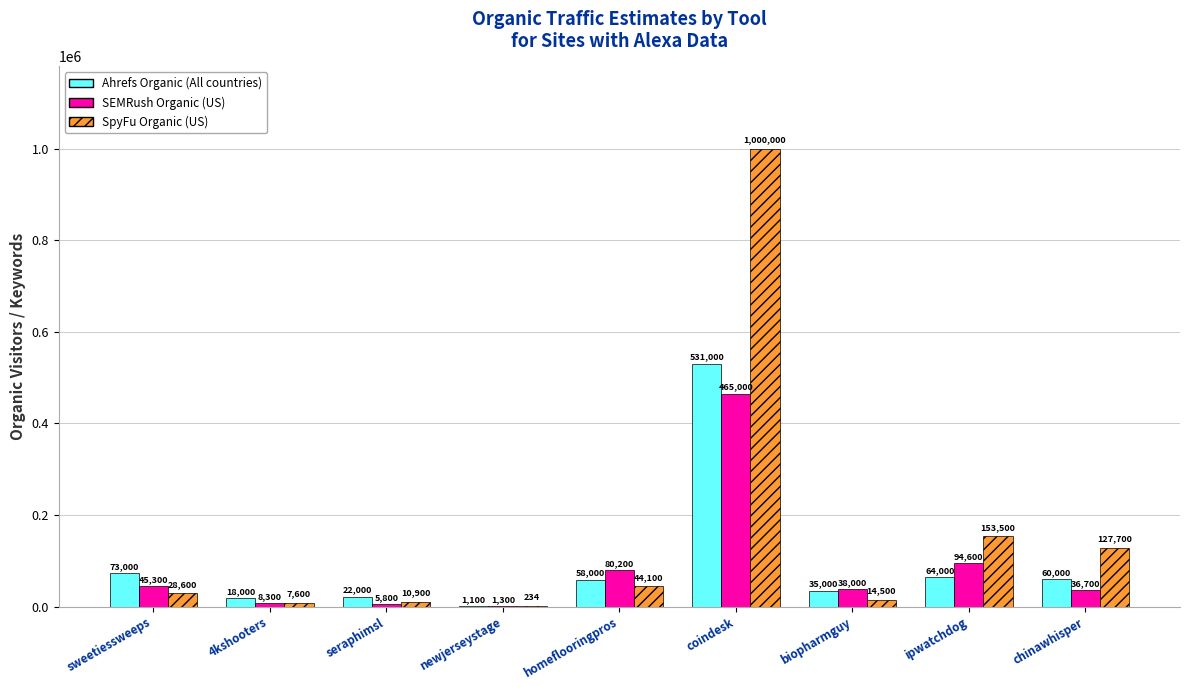

Where does the SEMRush Organic (US) series first go above 38000?

sweetiessweeps